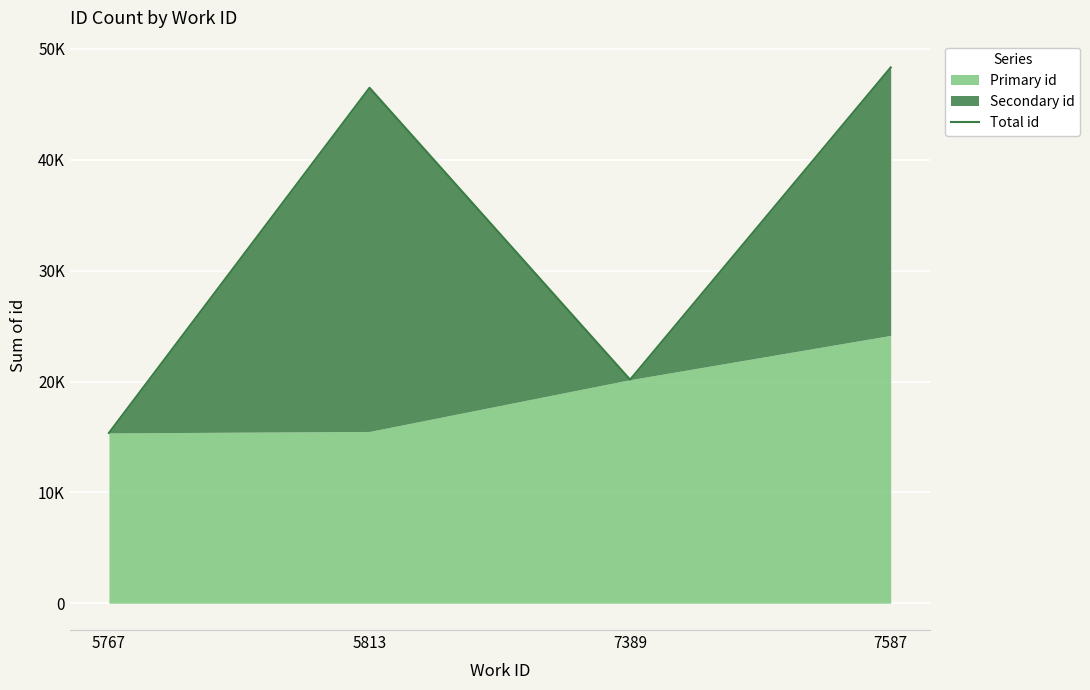

What is the average value?

32591